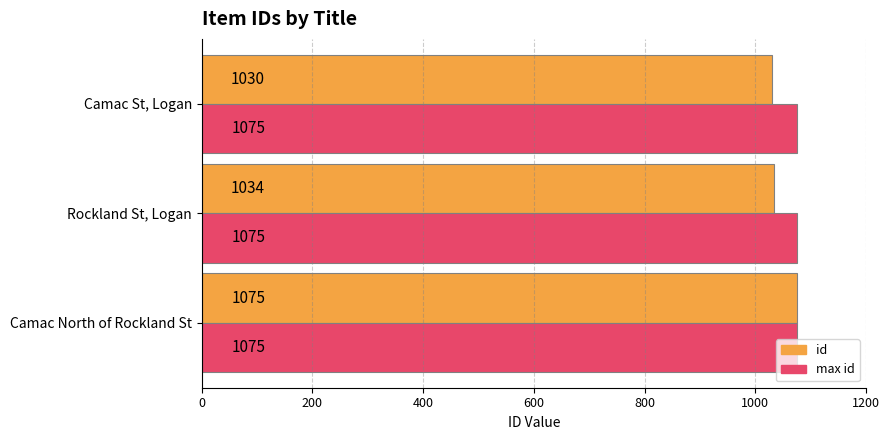

Where is id nearest to the value 1052?

Rockland St, Logan